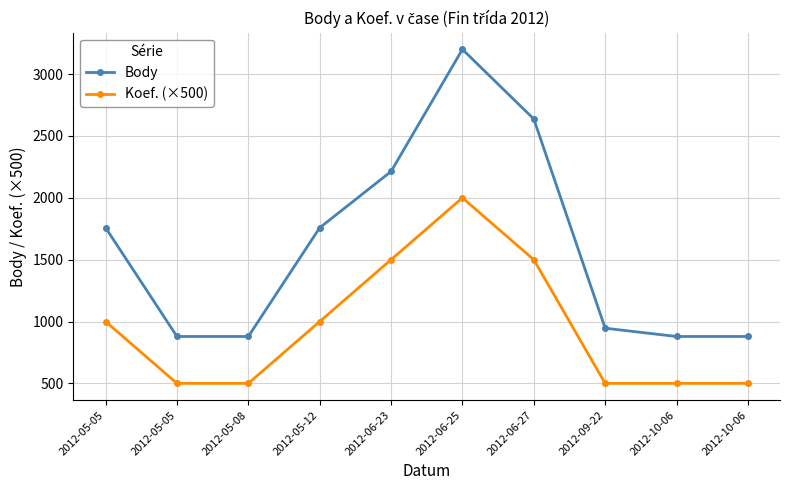

What is the difference between the maximum and second lowest values in the Body series?

2321